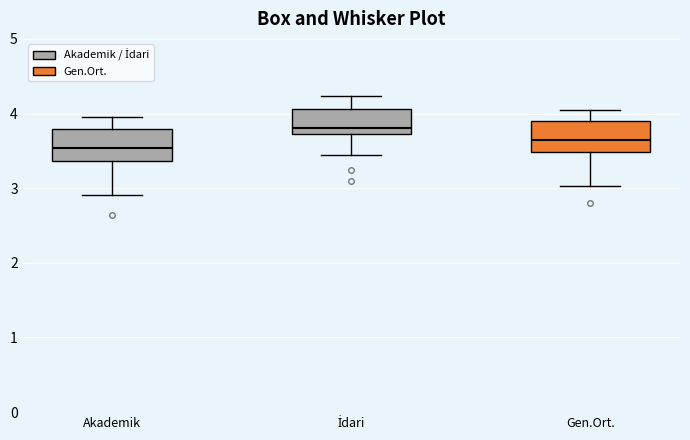

Reading left to right, transcribe this box plot: for each box, give where its median line is, the range the box spans, and where its two whiskers end, as read against the y-axis. The values are not printed on the chart, so give them approximately, as read against the axis.

Akademik: median 3.5, box 3.4 to 3.8, whiskers 2.9 to 3.9
İdari: median 3.8, box 3.7 to 4.1, whiskers 3.4 to 4.2
Gen.Ort.: median 3.6, box 3.5 to 3.9, whiskers 3.0 to 4.0